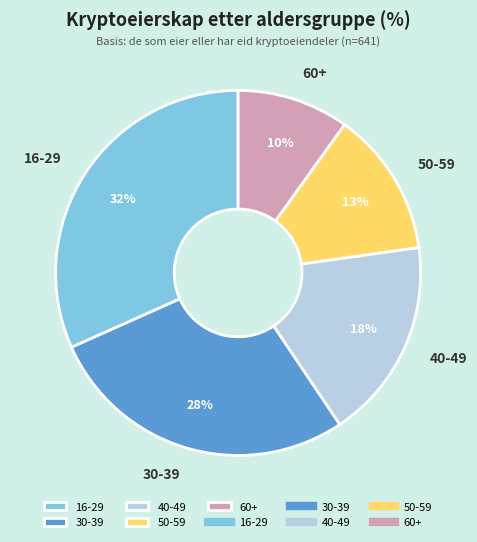

Combined, do 50-59 and 60+ account for over 50%?

No